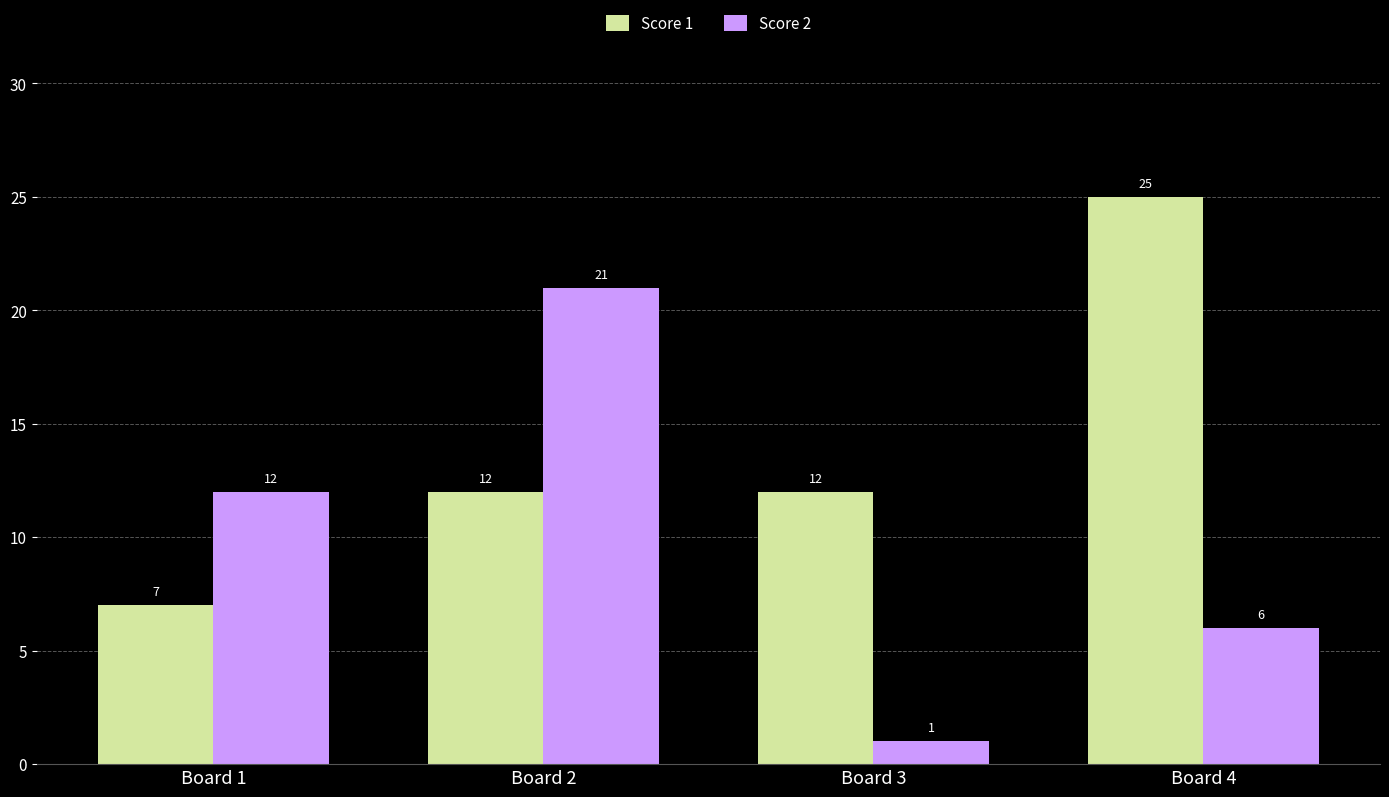

What is the sum of the Score 2 values at Board 3 and Board 4?

7